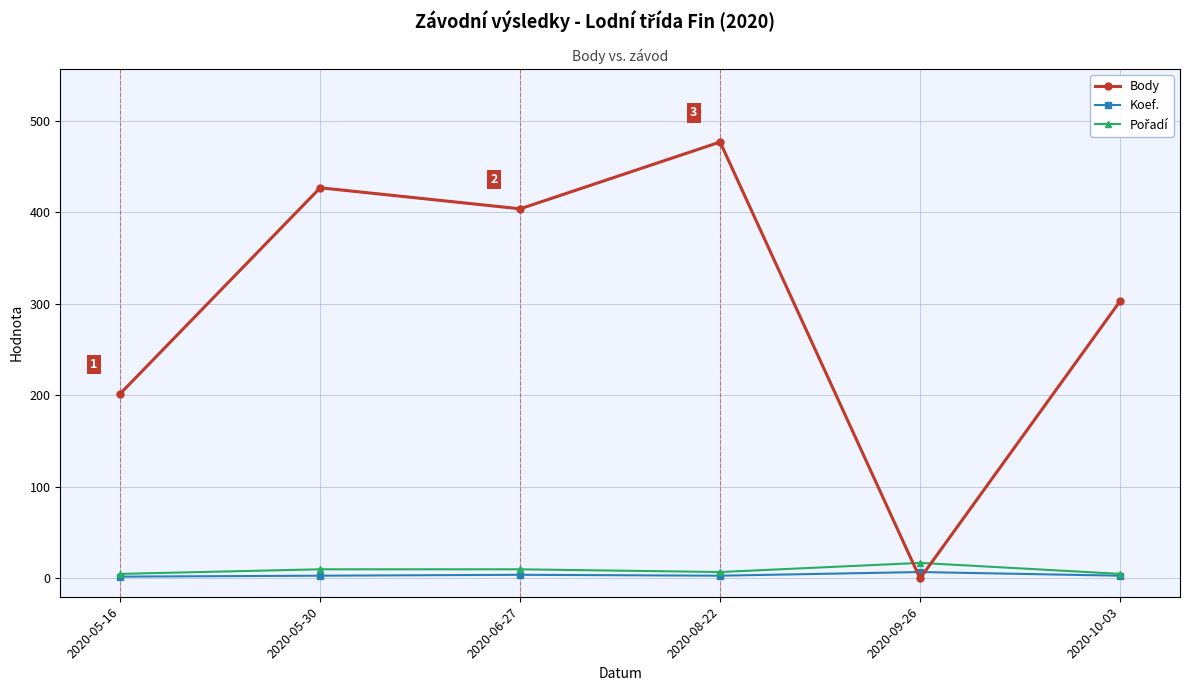

Which series has the largest total across all categories?

Body